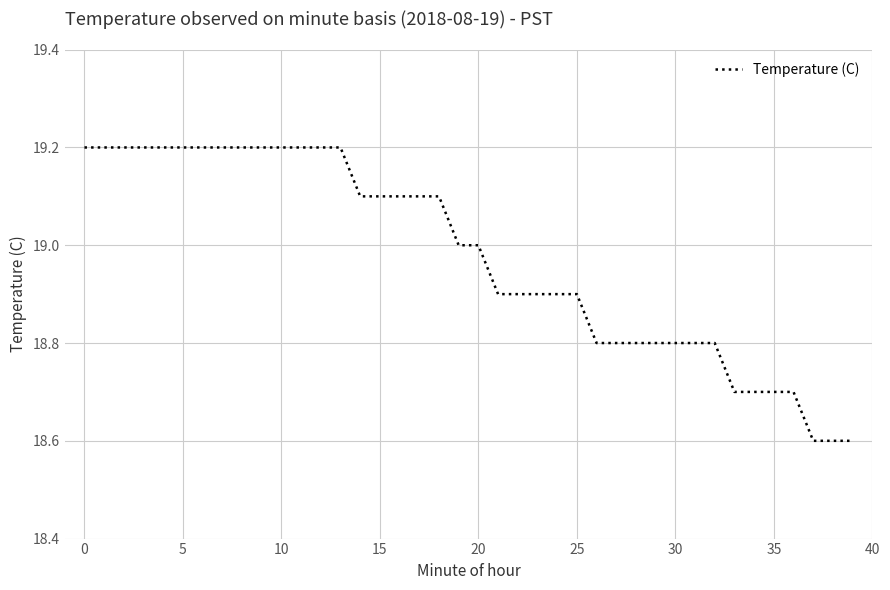

Reading right to left, transcribe all the data shown in this chart.

18.6	18.6	18.6	18.7	18.7	18.7	18.7	18.8	18.8	18.8	18.8	18.8	18.8	18.8	18.9	18.9	18.9	18.9	18.9	19.0	19.0	19.1	19.1	19.1	19.1	19.1	19.2	19.2	19.2	19.2	19.2	19.2	19.2	19.2	19.2	19.2	19.2	19.2	19.2	19.2